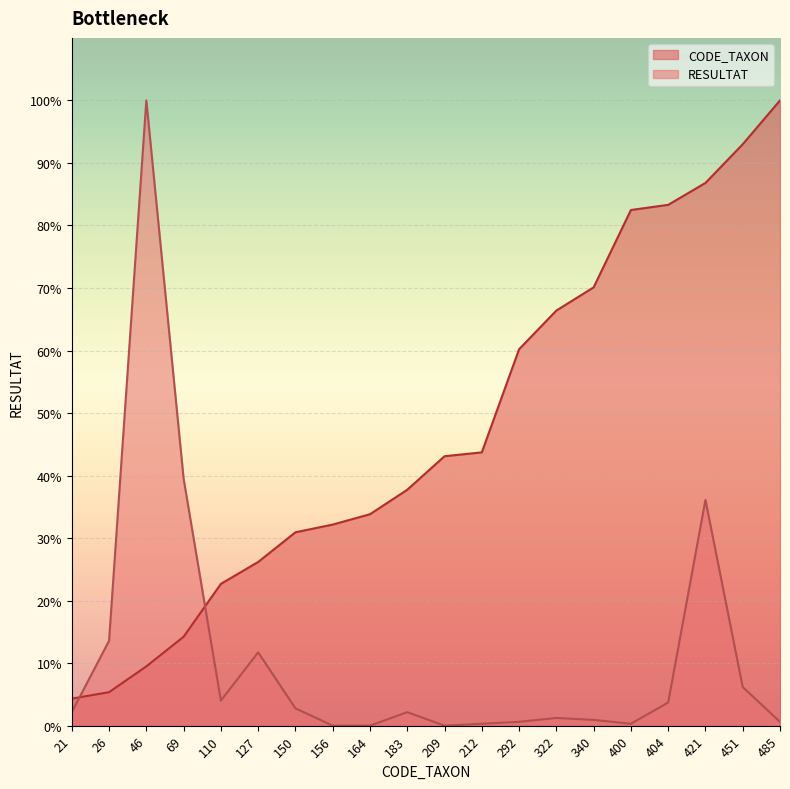

At how many categories does at least one series exceed 90?

3